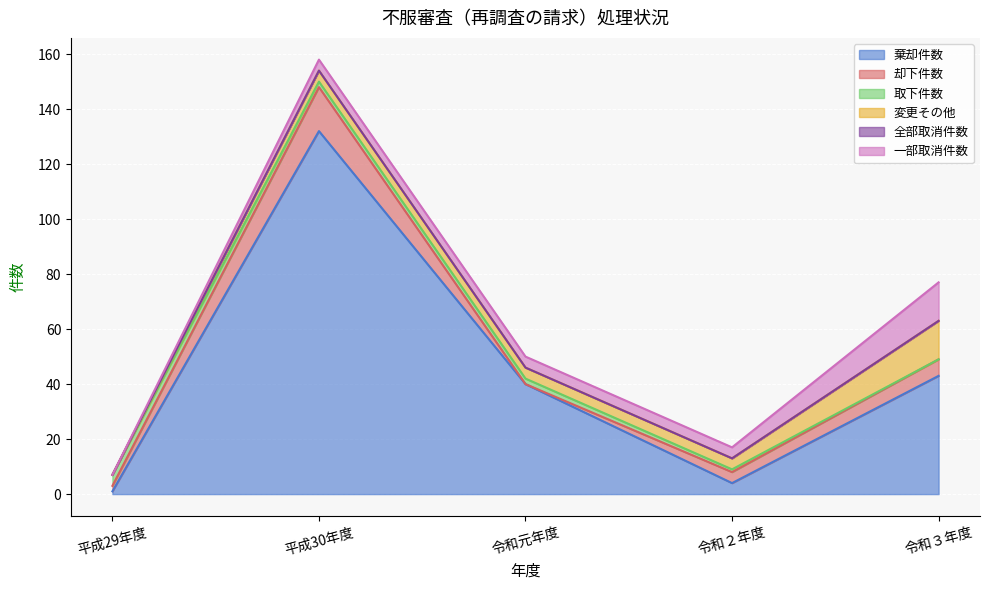

The value of 棄却件数 at 令和３年度 is 43. True or false?

True